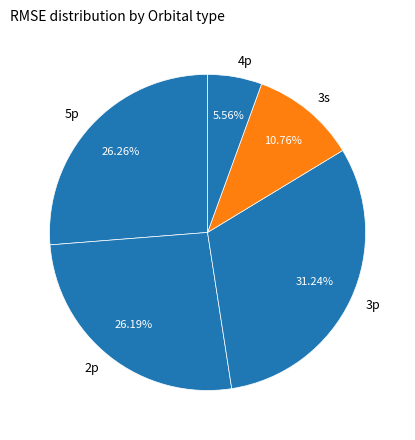

Is the sum of 4p and 3s greater than half?

No